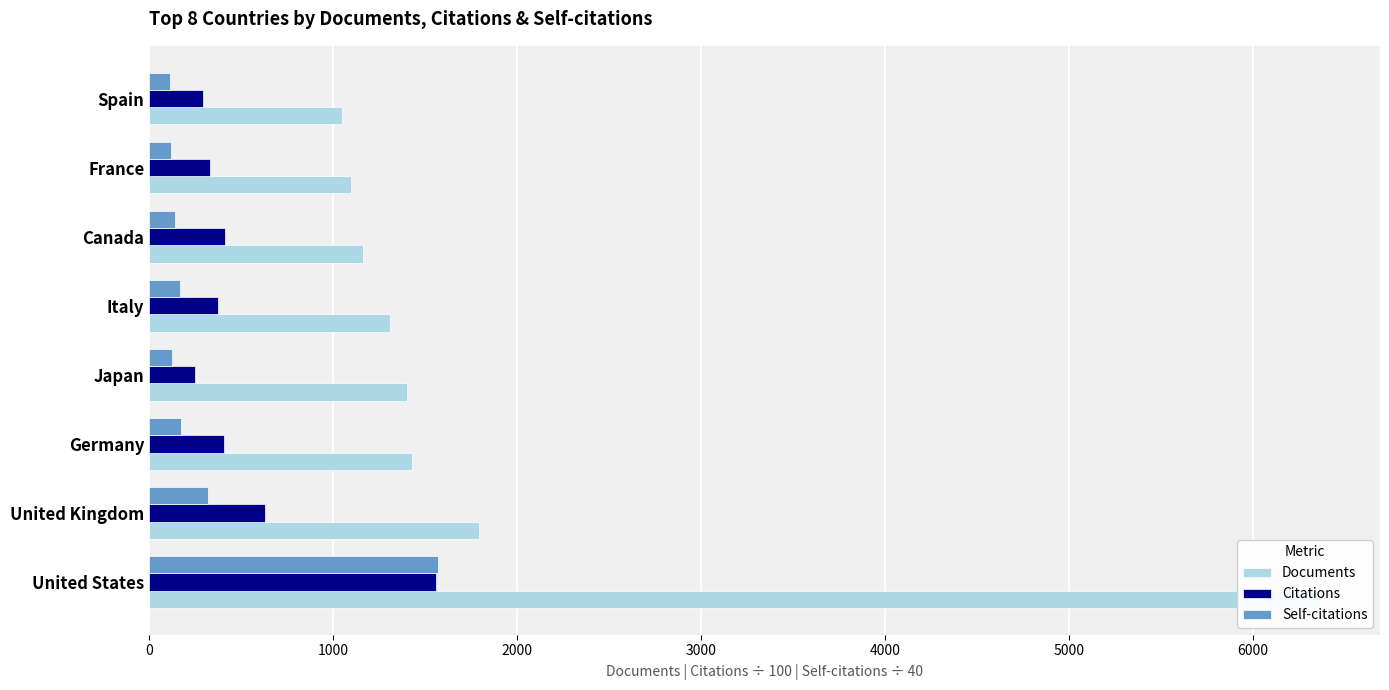

Which series has the largest total across all categories?

Documents